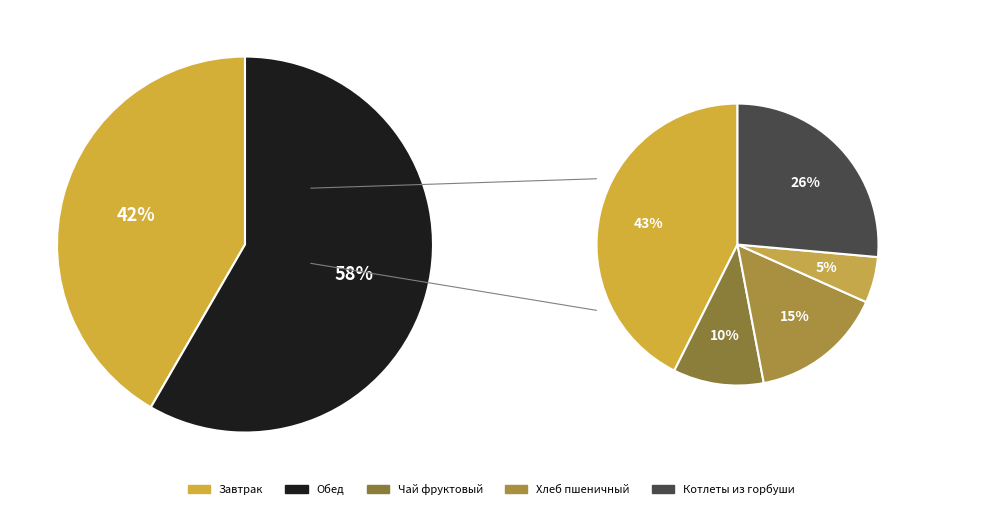

To the nearest percent, what is the combined percentage of Обед and Завтрак?

100%